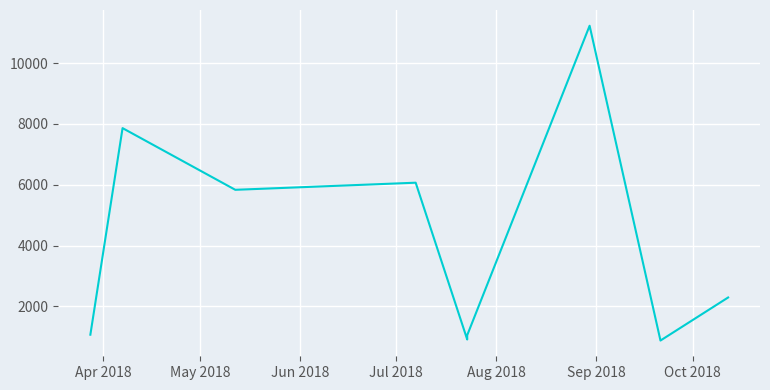

How many data points are above 2294?

4